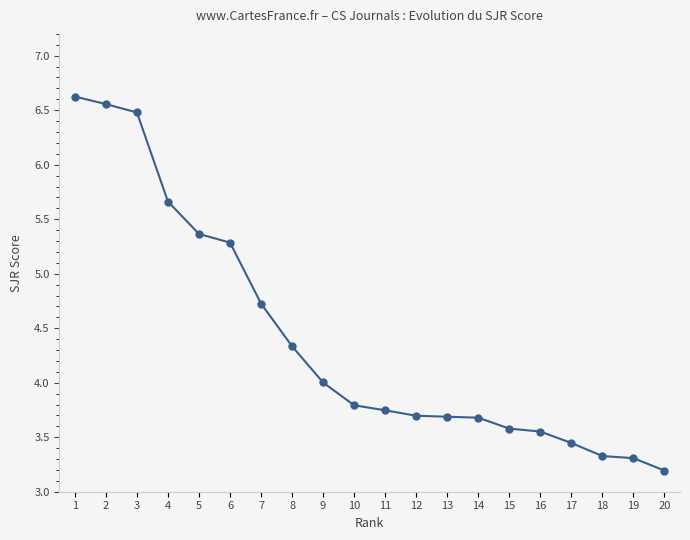

What is the ratio of the value at 15 to the value at 11?

1.0